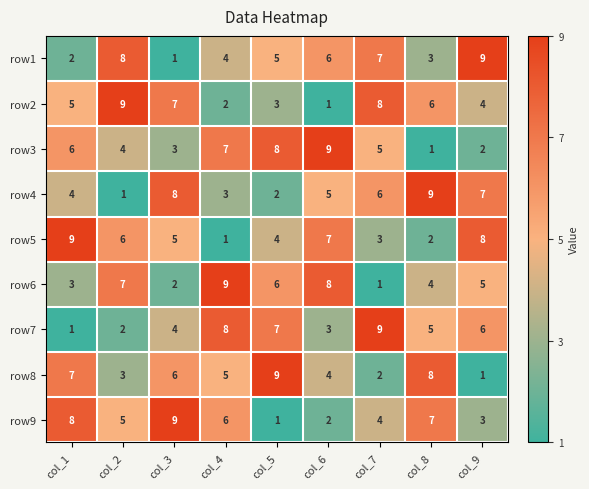

How many values in the row9 series are below 5?

4